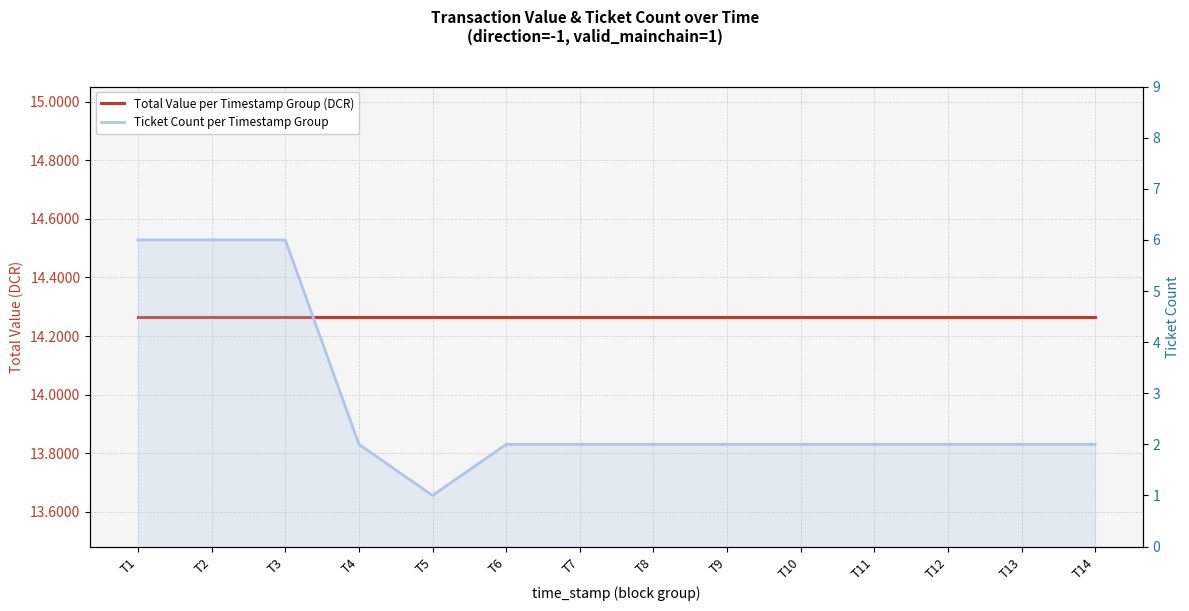

Which series has the largest total across all categories?

Total Value per Timestamp Group (DCR)